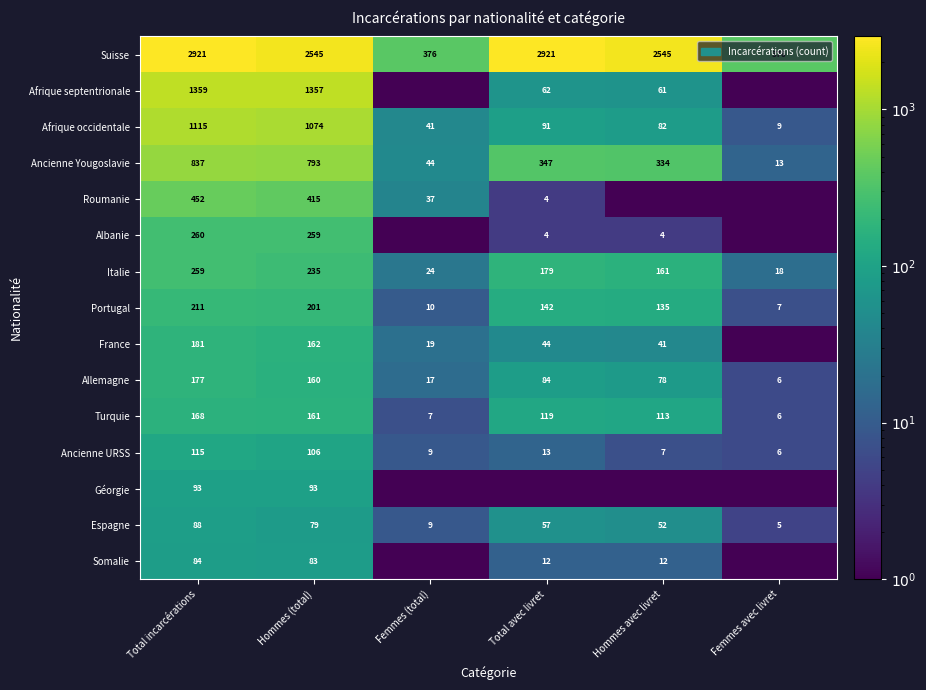

What is the highest value of the Italie series?

259.0